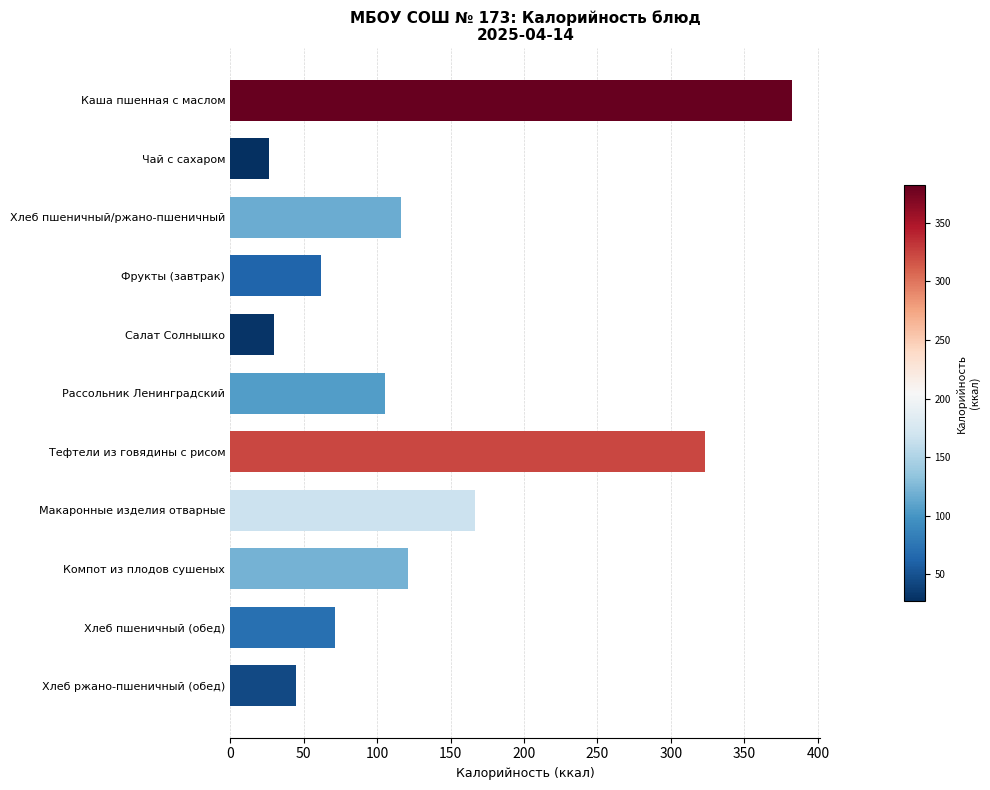

What is the value of the 1st bar from the top?

382.6